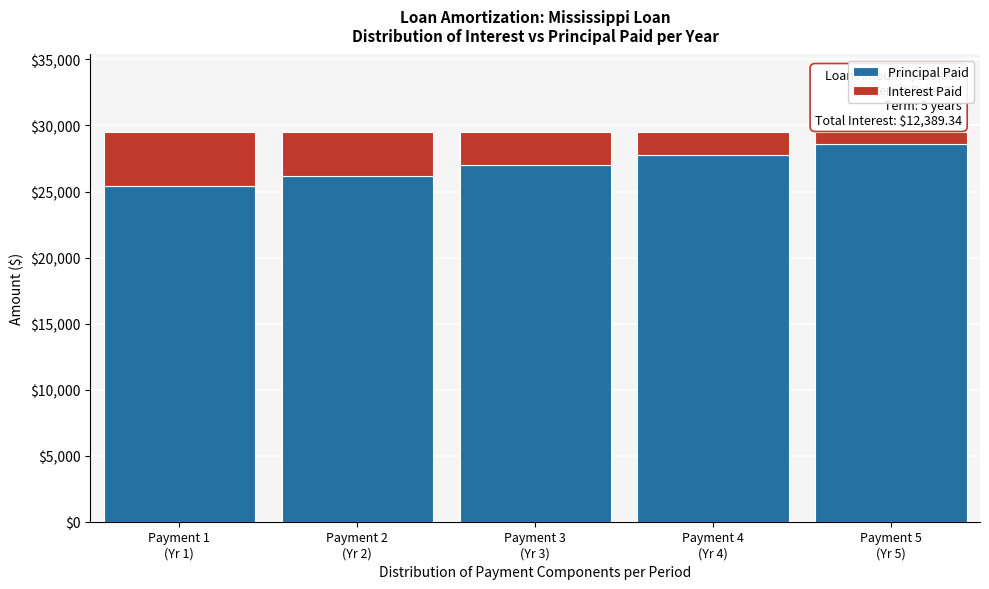

Reading right to left, list the values for the Principal Paid series.

28619.3	27785.7	26976.4	26190.7	25427.9